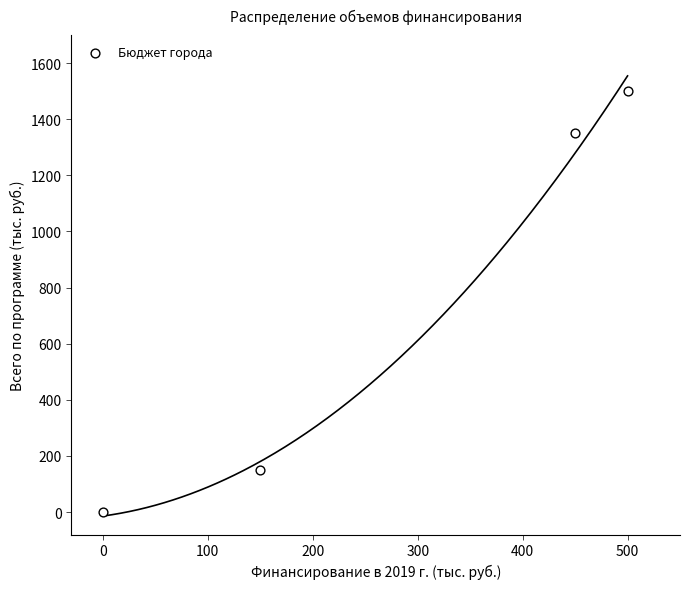

What is the range of Y values (max minus min)?

1500